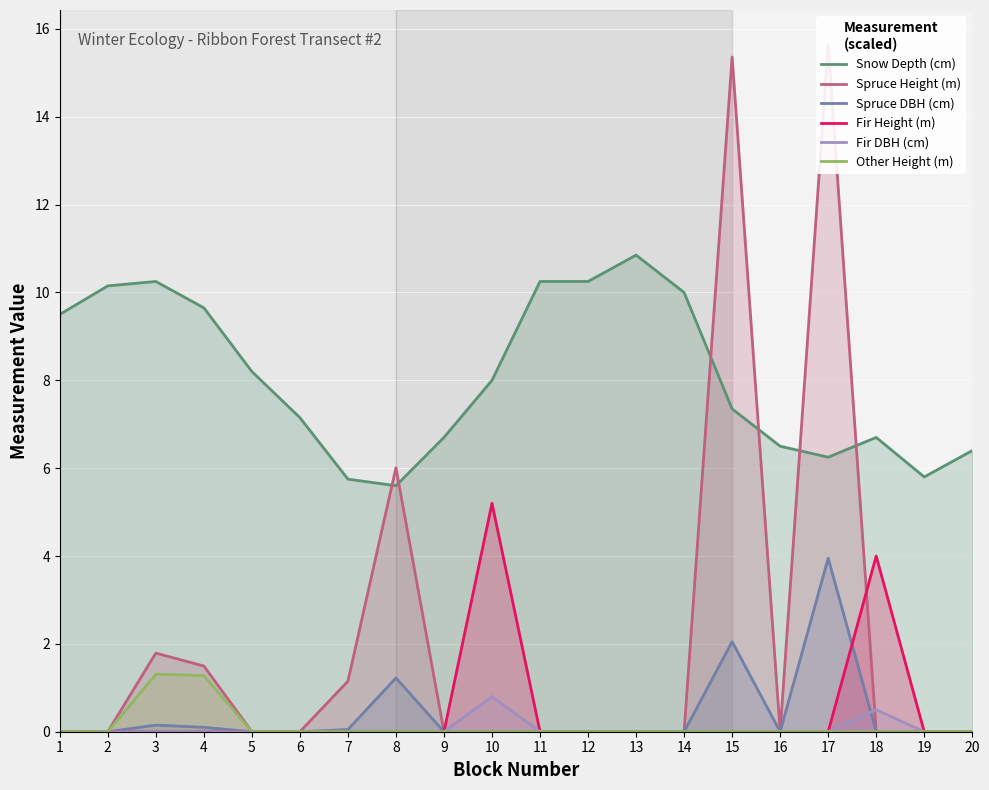

The value of Snow Depth (cm) at 17 is 6.2. True or false?

True